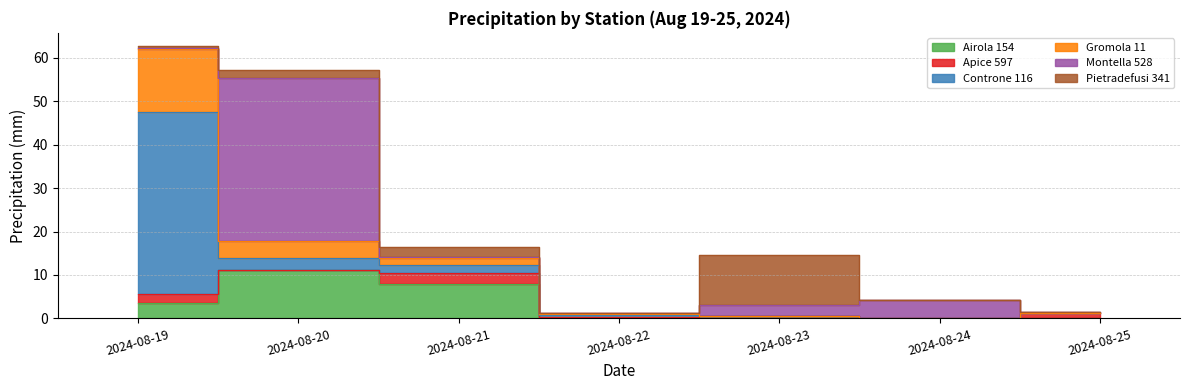

Reading left to right, transcribe all the data shown in this chart.

Airola 154: 3.6	11.2	8.0	0.0	0.6	0.0	0.0
Apice 597: 2.0	0.0	2.4	0.4	0.0	0.0	1.2
Controne 116: 42.0	2.6	1.8	0.4	0.0	0.0	0.0
Gromola 11: 14.4	4.0	1.6	0.2	0.0	0.0	0.0
Montella 528: 0.2	37.6	0.4	0.2	2.6	4.2	0.2
Pietradefusi 341: 0.4	1.8	2.2	0.0	11.4	0.0	0.0